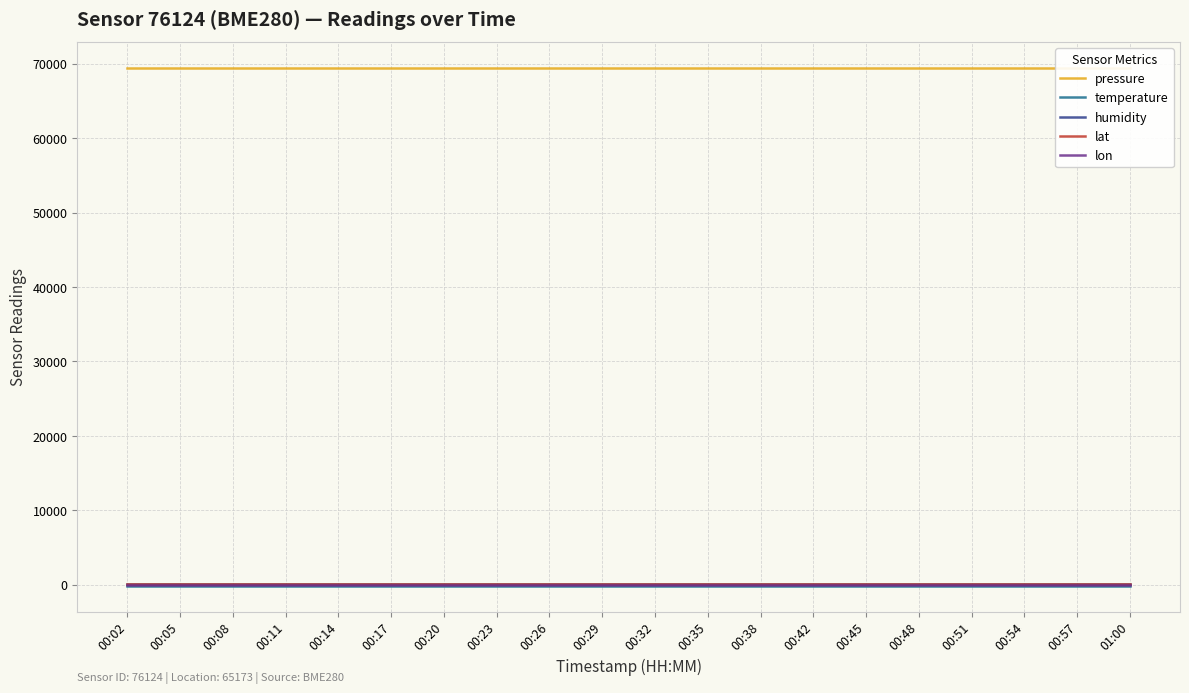

Rank the categories by humidity value from lowest to highest.

00:02, 00:05, 00:08, 00:11, 00:14, 00:17, 00:20, 00:23, 00:26, 00:29, 00:32, 00:35, 00:38, 00:42, 00:45, 00:48, 00:51, 00:54, 00:57, 01:00